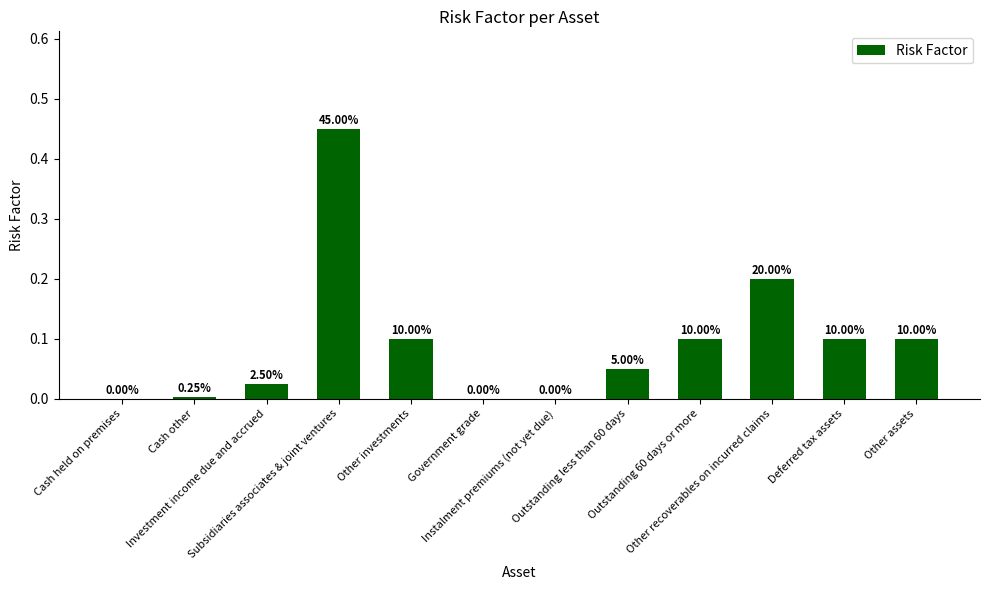

List the labels in order of value, largest first.

Subsidiaries associates & joint ventures, Other recoverables on incurred claims, Other investments, Outstanding 60 days or more, Deferred tax assets, Other assets, Outstanding less than 60 days, Investment income due and accrued, Cash other, Cash held on premises, Government grade, Instalment premiums (not yet due)